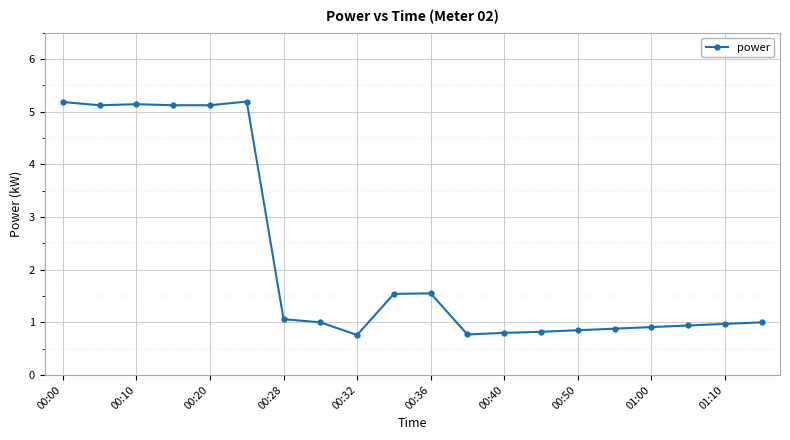

What is the maximum value shown in the chart?

5.2